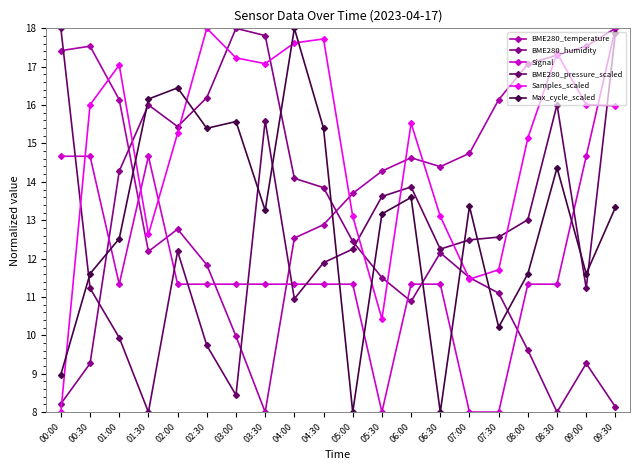

Where do Samples_scaled and BME280_temperature first cross each other?

00:30 and 01:00